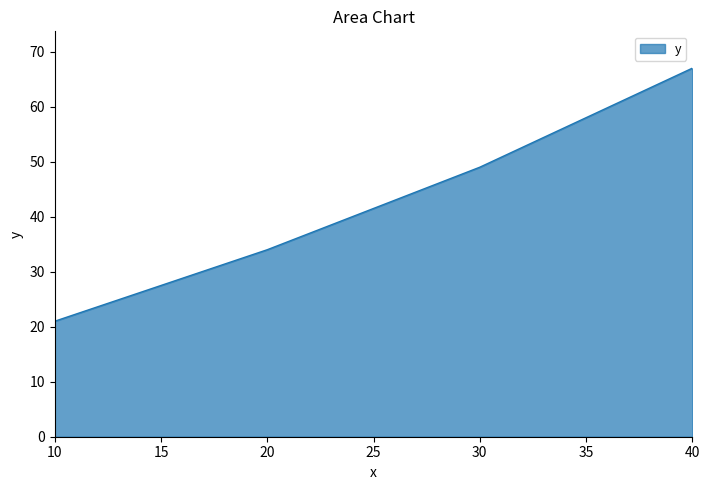

Count the number of data series in this chart.

1